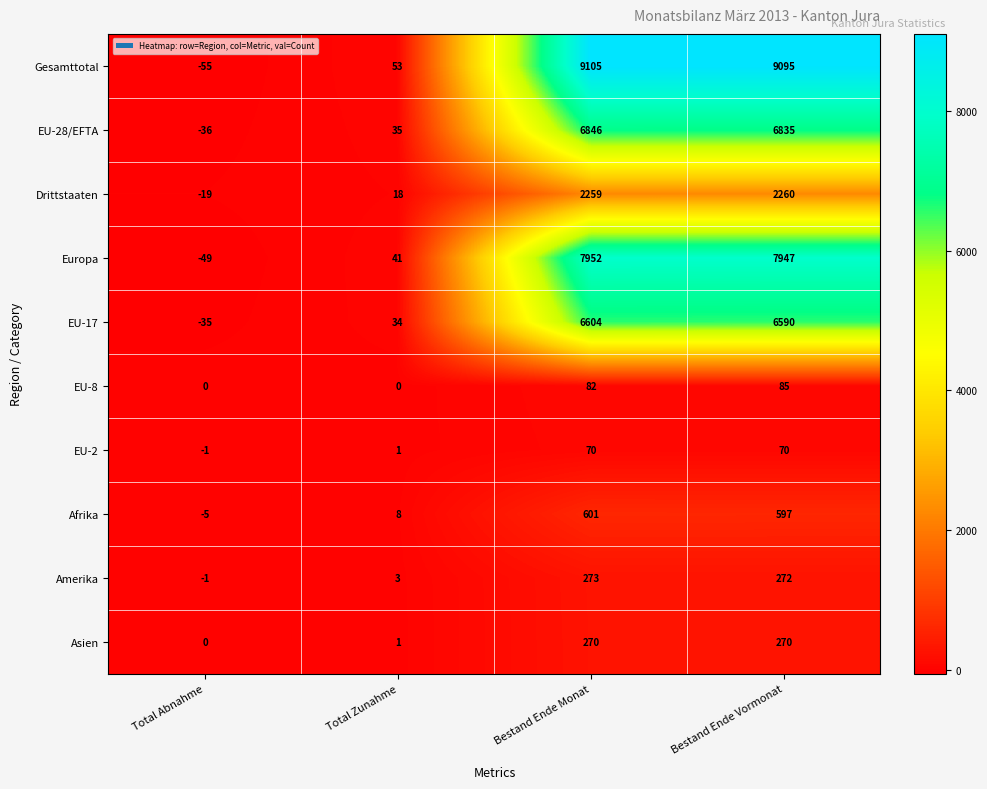

What is the highest value of the EU-2 series?

70